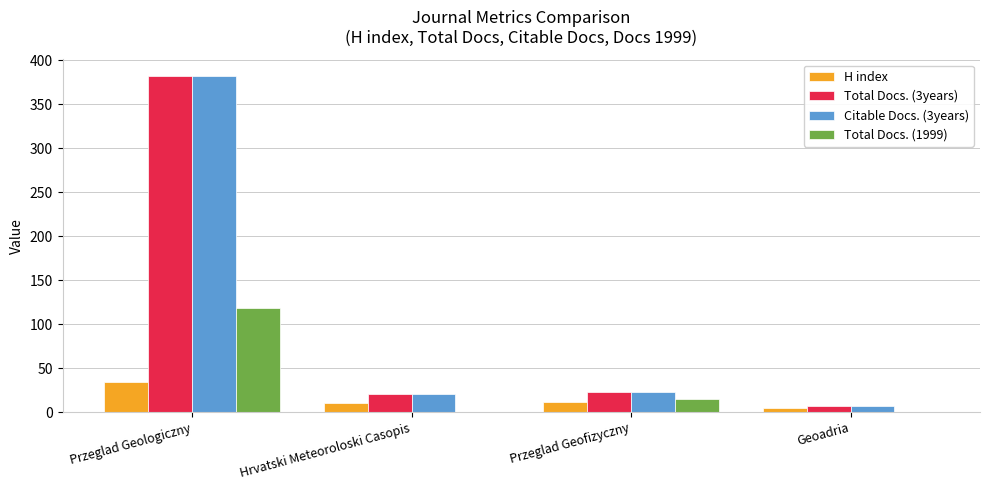

What is the difference between the Citable Docs. (3years) values at Hrvatski Meteoroloski Casopis and Geoadria?

14